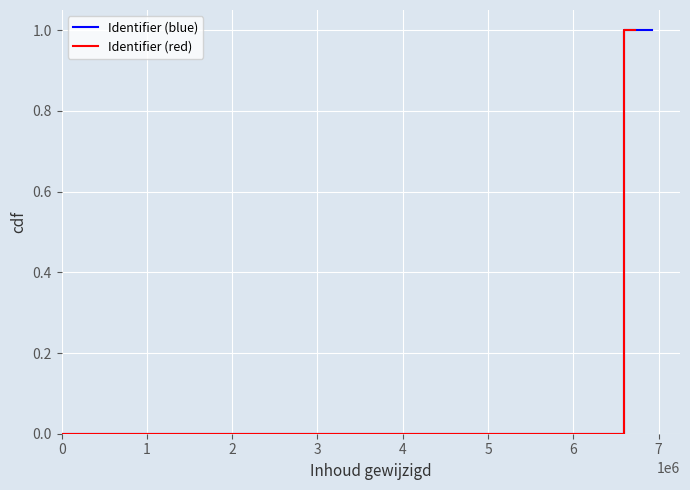

What is the average value of the Identifier (red) series?

0.6